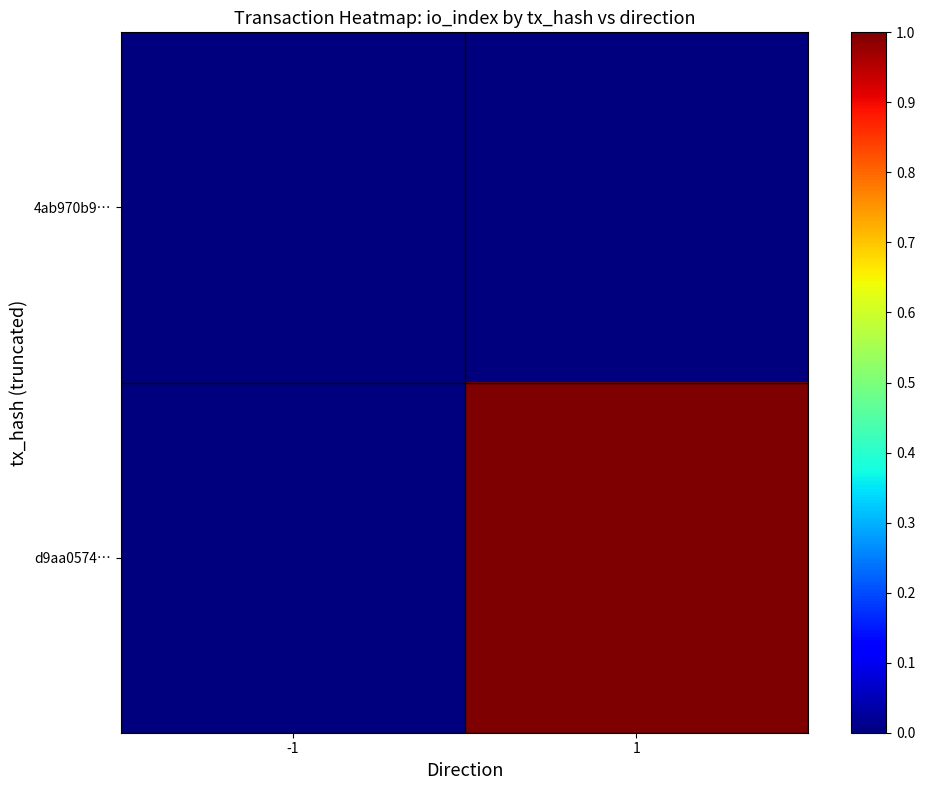

Reading left to right, what are all the values shown in this chart?

4ab970b9…: -1=0	1=0
d9aa0574…: -1=0	1=1